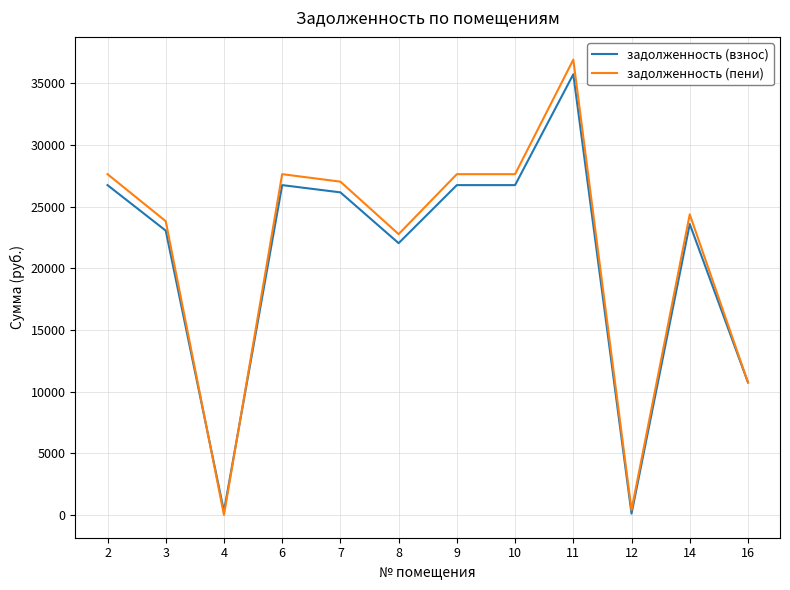

Which series has the largest range (max minus min)?

задолженность (пени)